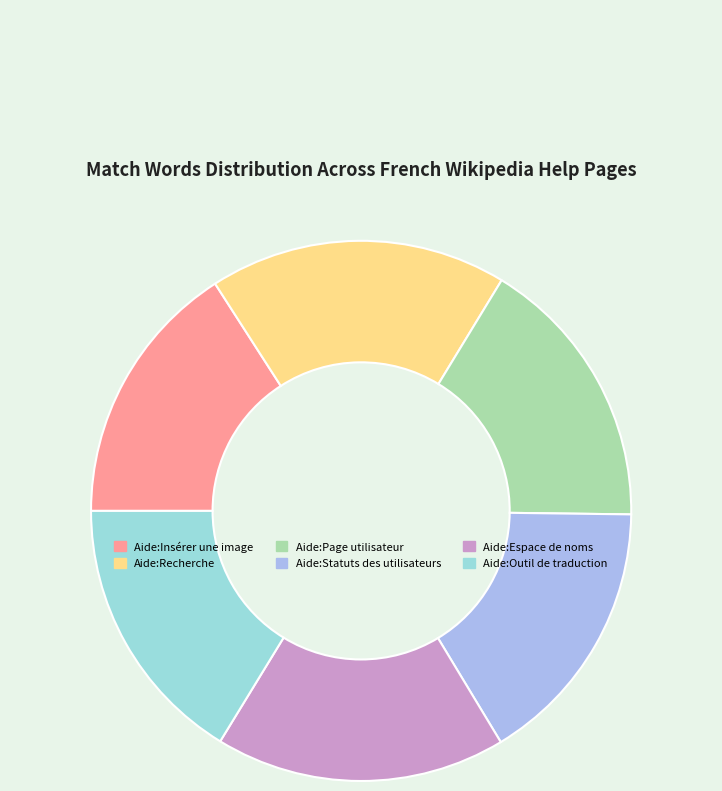

How many segments does this pie chart have?

6